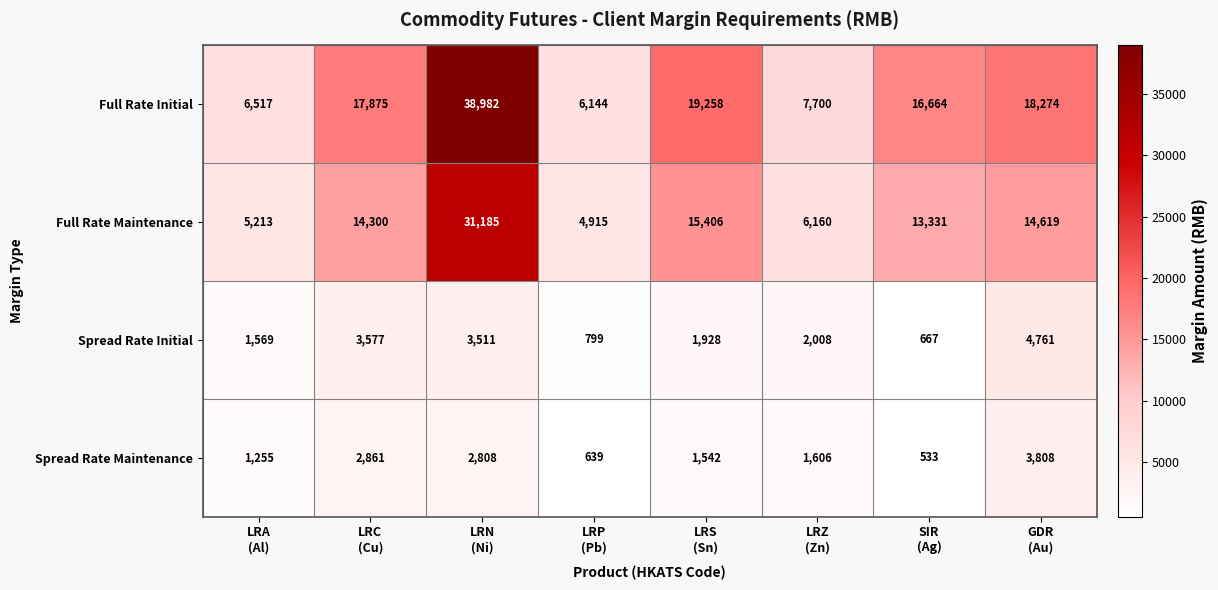

How many distinct data groups are displayed?

4